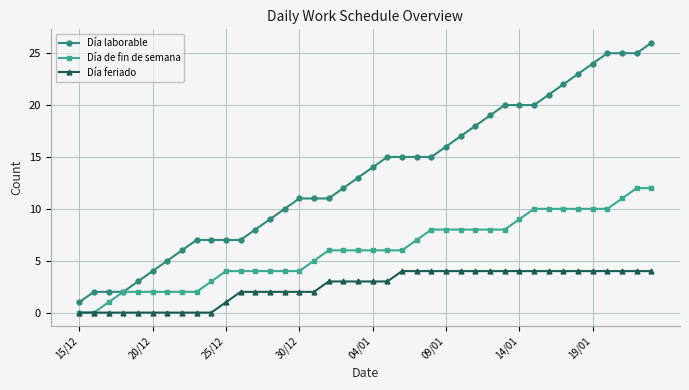

What is the average value of the Día de fin de semana series?

6